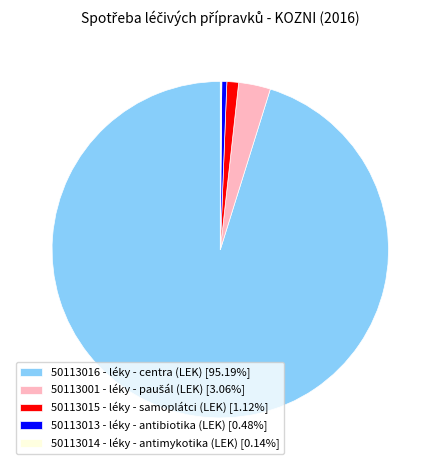

The 50113013 - léky - antibiotika (LEK) slice represents 12% of the pie. True or false?

False